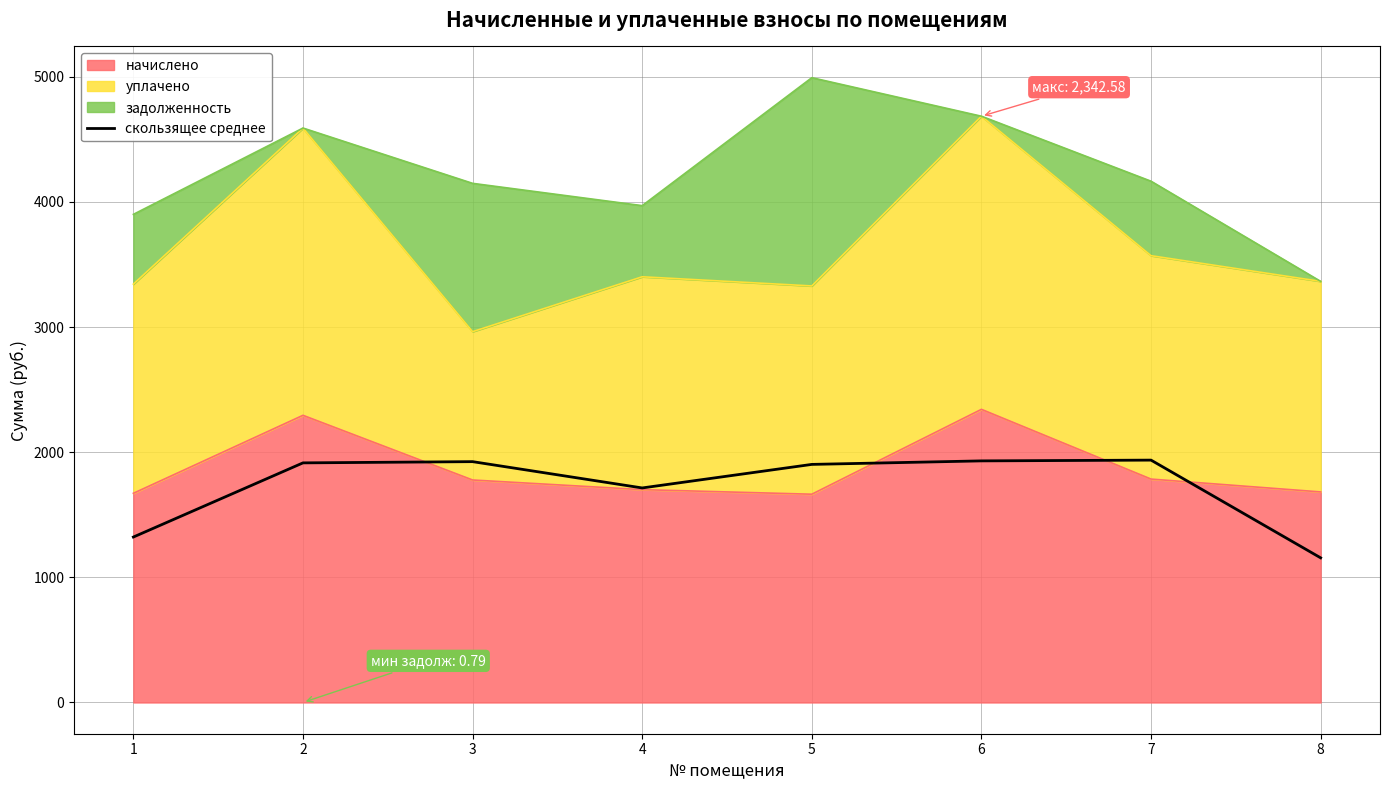

Which has a higher value, 8 or 7?

7